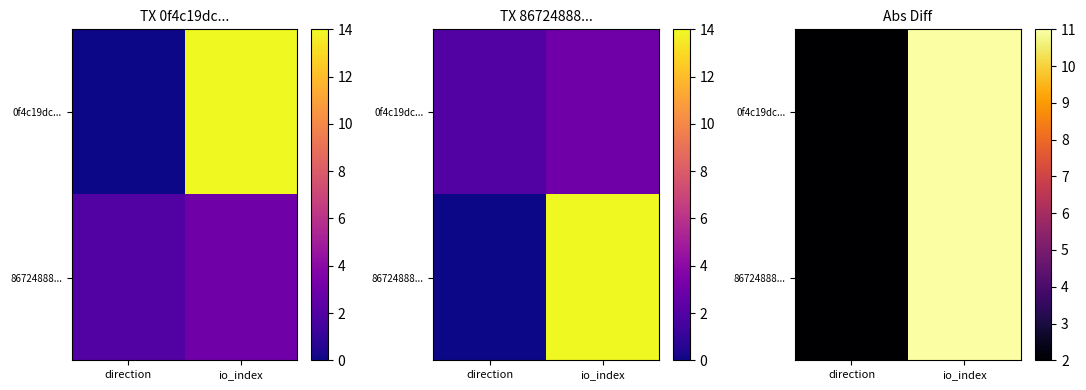

What is the minimum value shown in the chart?

2